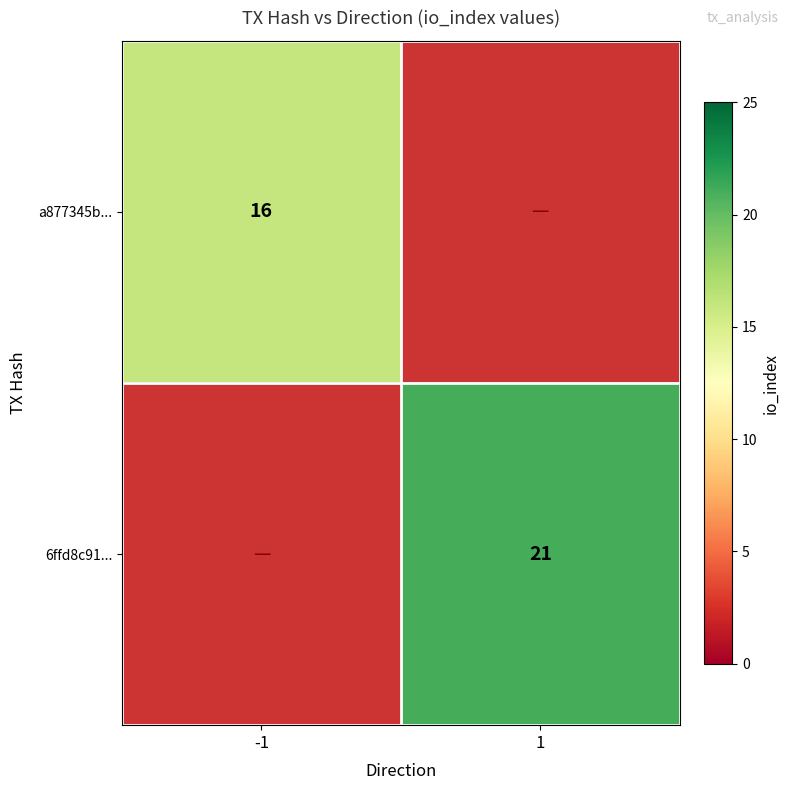

The 6ffd8c91... series shows 29 at 1. True or false?

False